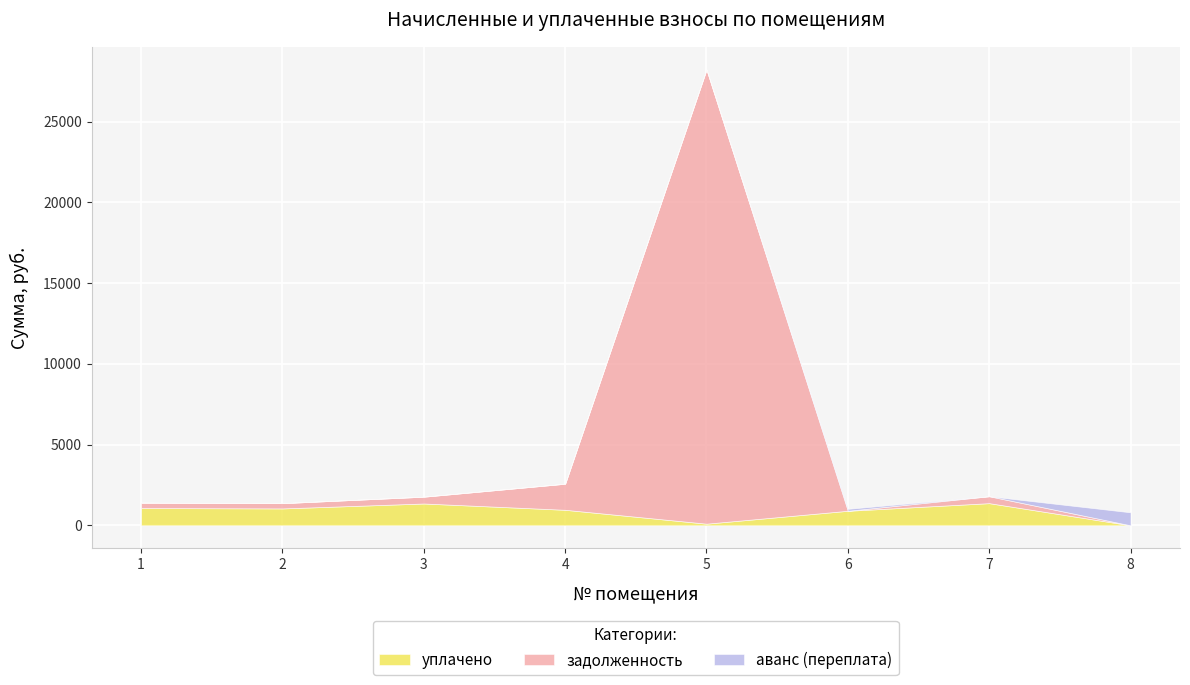

Count the number of categories in the chart.

8